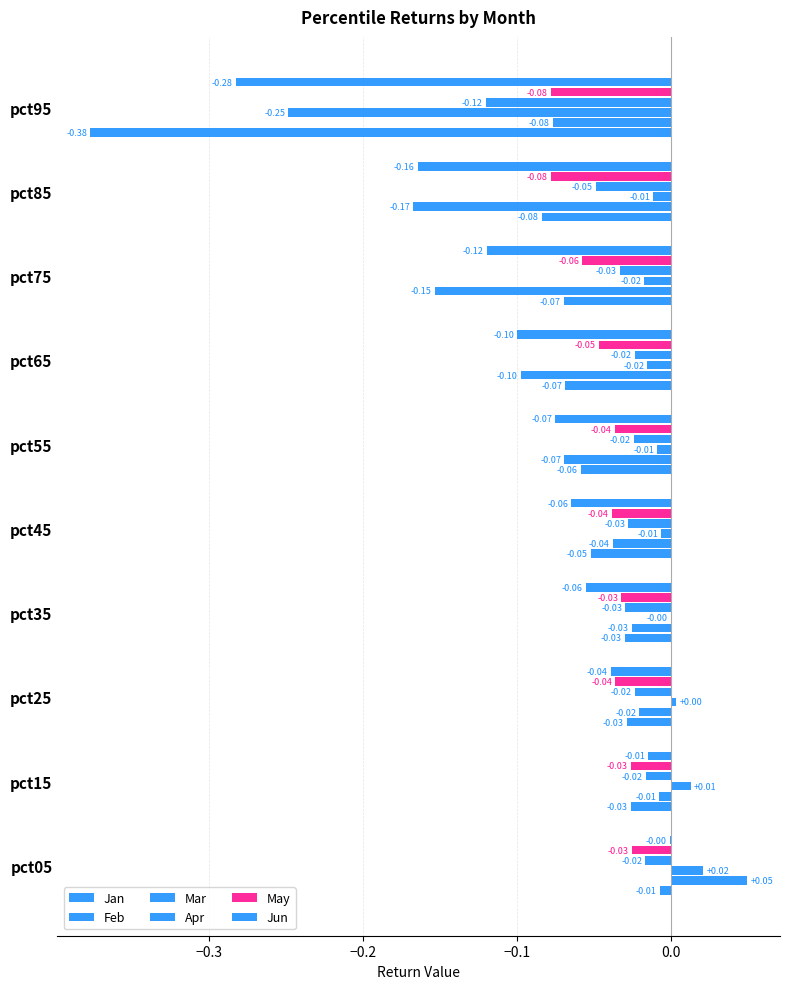

What is the difference between the maximum and minimum values in the Apr series?

0.1